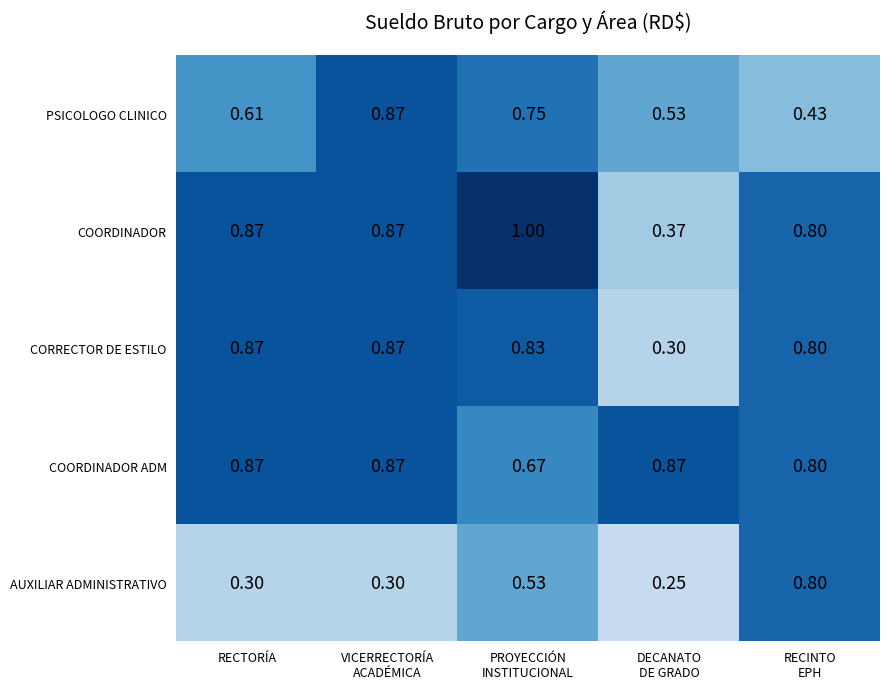

Between DECANATO
DE GRADO and RECINTO
EPH, which series saw the biggest shift?

AUXILIAR ADMINISTRATIVO